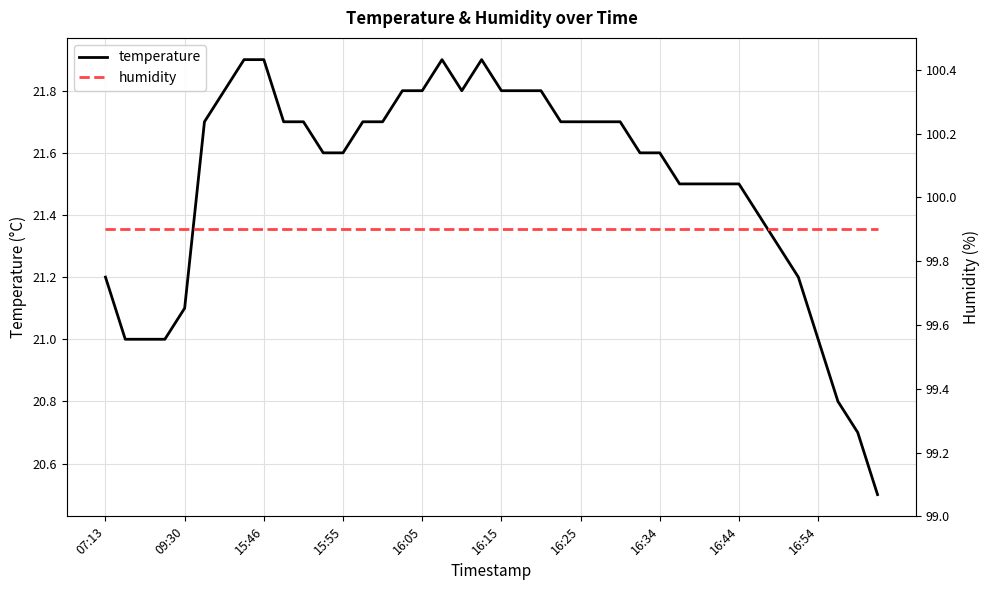

What is the highest value of the temperature series?

21.9